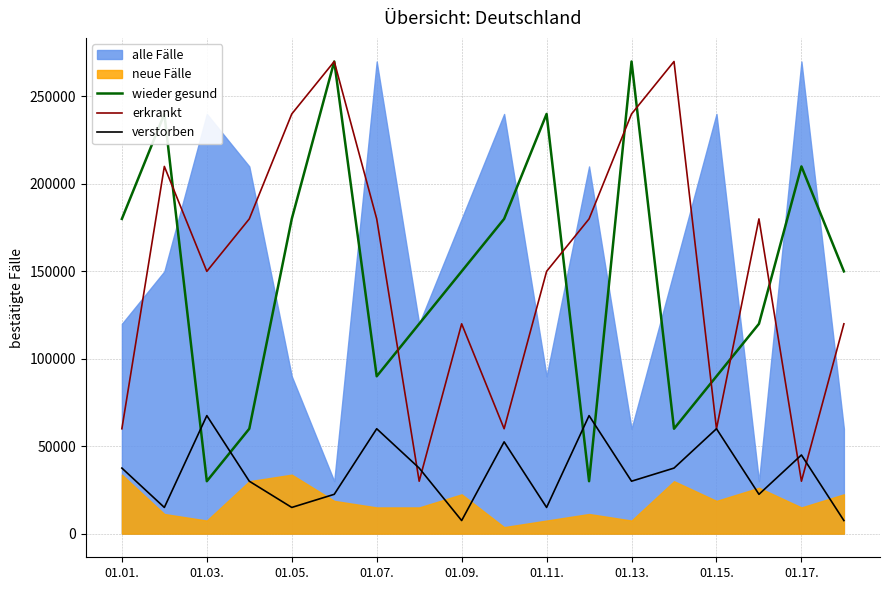

In wieder gesund, how many points are higher than both neighbors (excluding endpoints)?

5